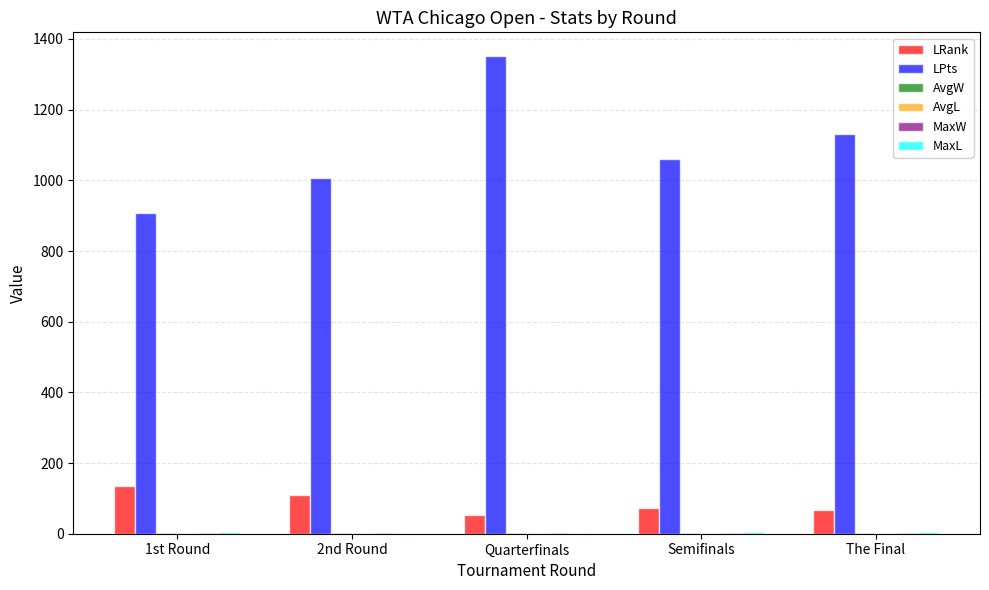

At which category is the sum across all series the highest?

Quarterfinals